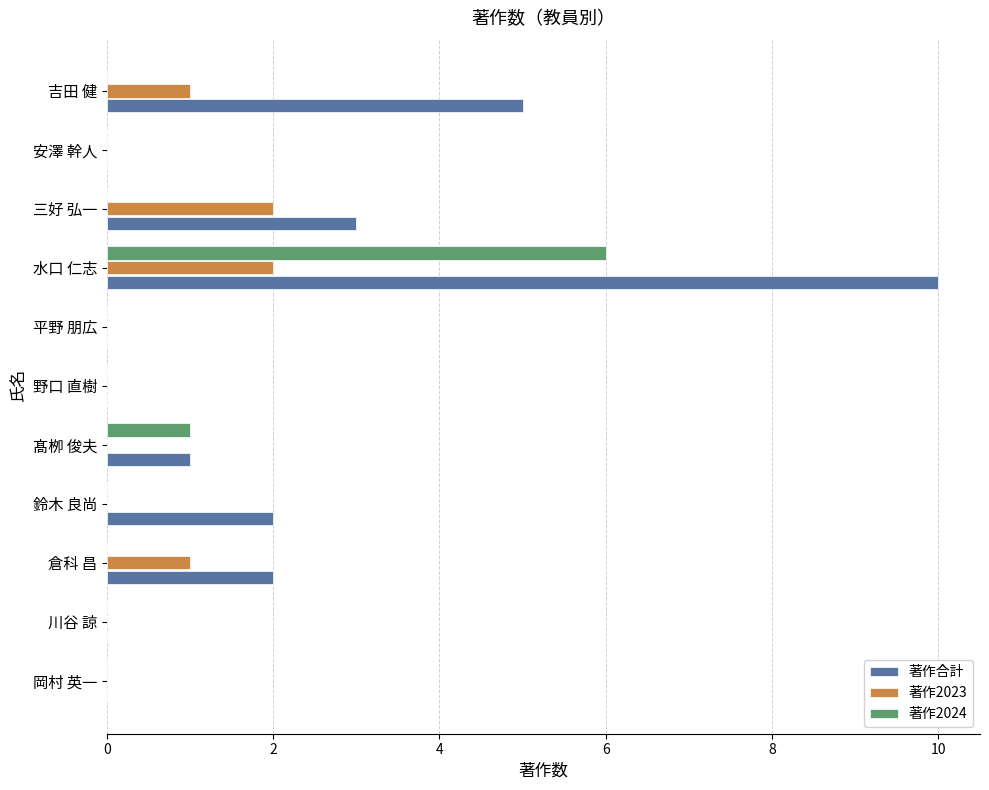

At which category is the sum across all series the highest?

水口 仁志